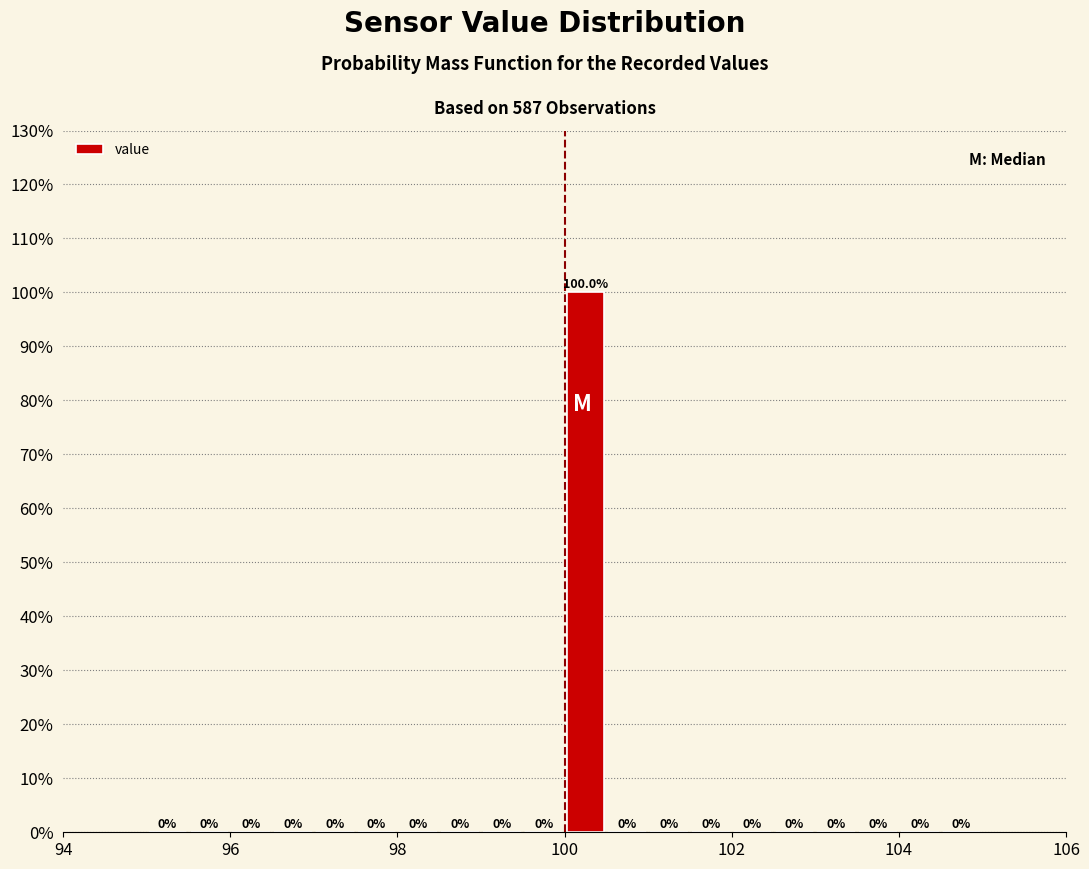

Around what value on the x-axis is the tallest bar? Give the approximate position of its centre, as read against the axis.

100.2